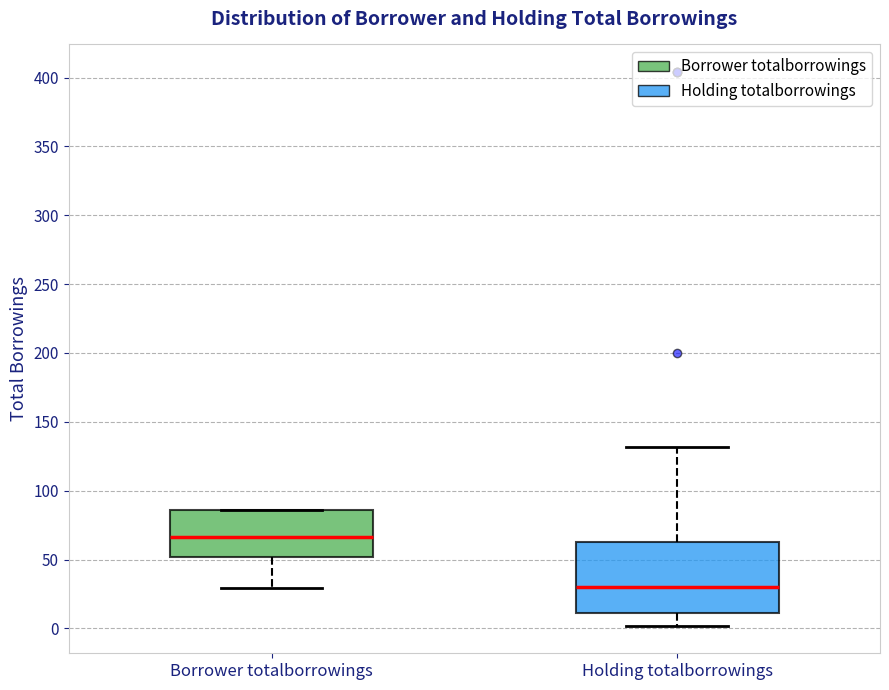

Reading left to right, transcribe this box plot: for each box, give where its median line is, the range the box spans, and where its two whiskers end, as read against the y-axis. The values are not printed on the chart, so give them approximately, as read against the axis.

Borrower totalborrowings: median 65, box 50 to 85, whiskers 30 to 85
Holding totalborrowings: median 30, box 10 to 65, whiskers 0 to 130